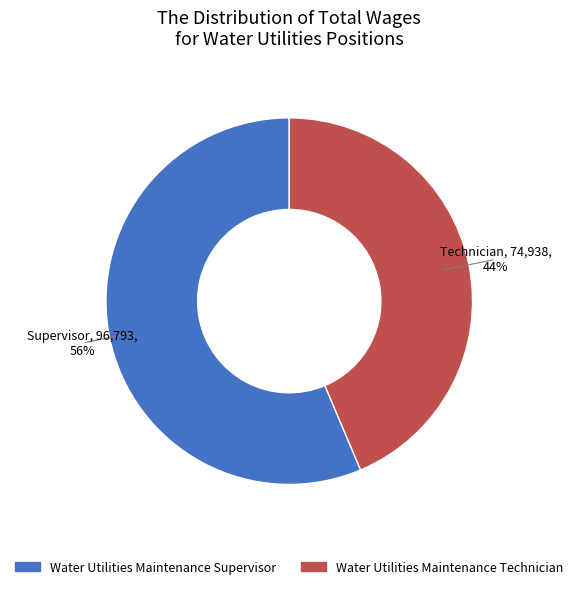

Is the sum of Water Utilities Maintenance Technician and Water Utilities Maintenance Supervisor greater than half?

Yes